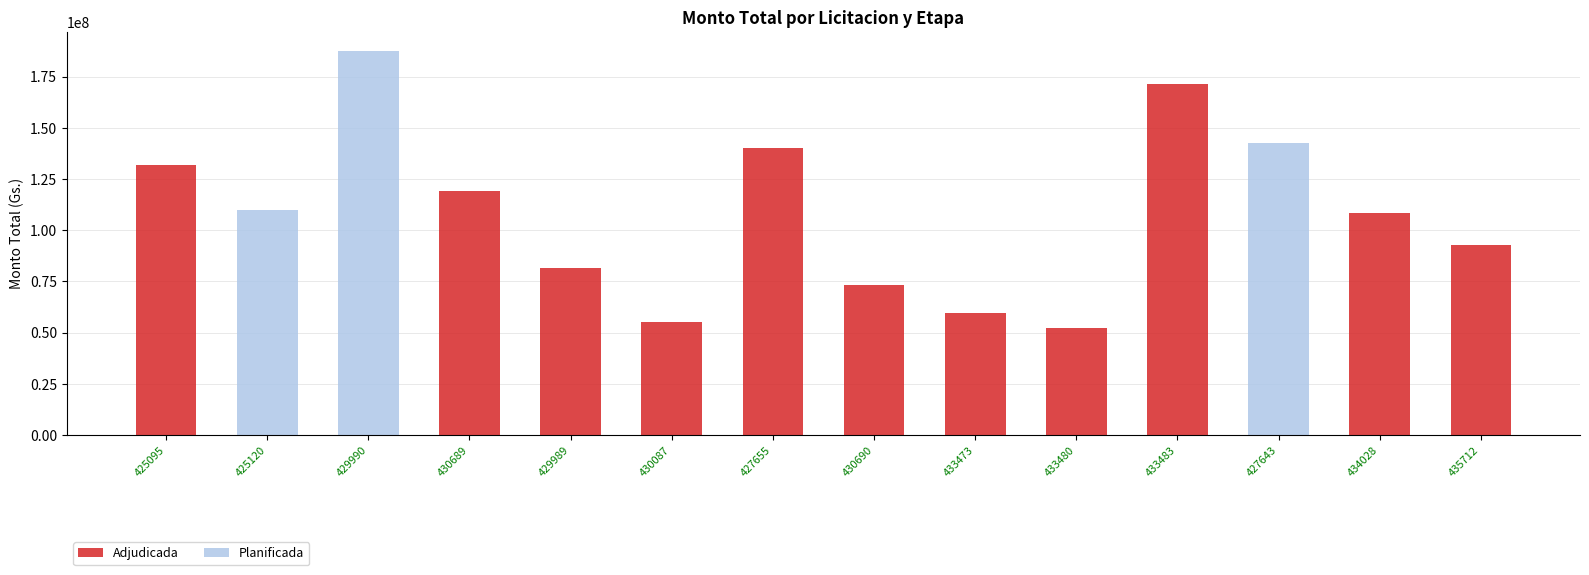

The value of Adjudicada at 430087 is 55000000. True or false?

True